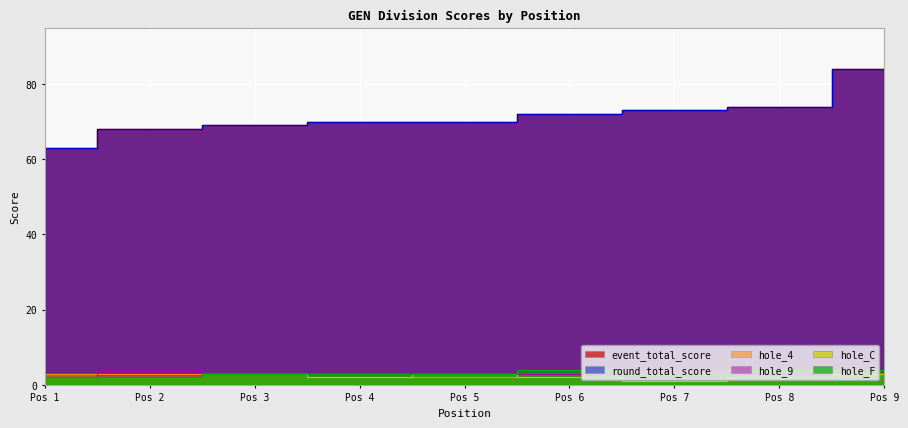

Between Pos 3 and Pos 4, which series saw the biggest shift?

event_total_score